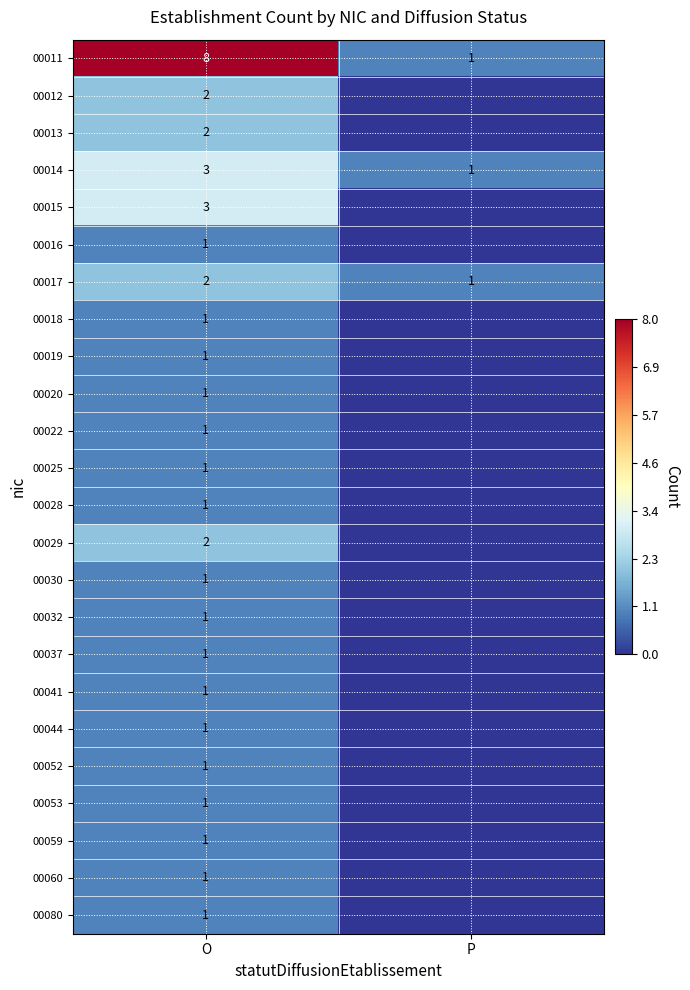

At which category is the sum across all series the highest?

O